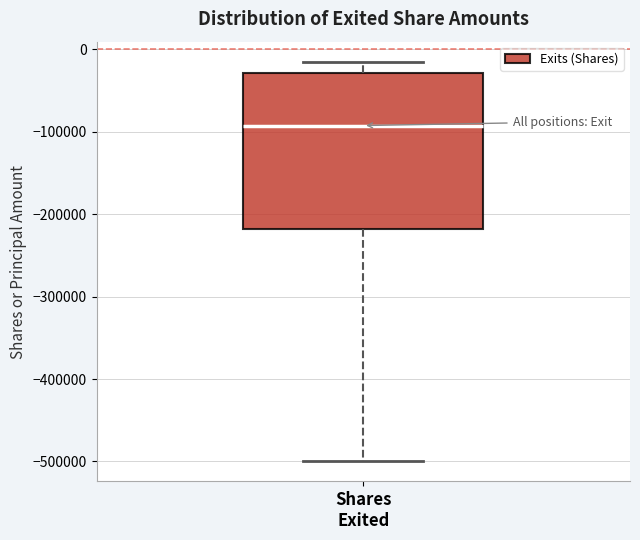

Where does the upper whisker of the box for Shares Exited end on the y-axis? The values are not printed on the chart, so give them approximately, as read against the axis.

-10000